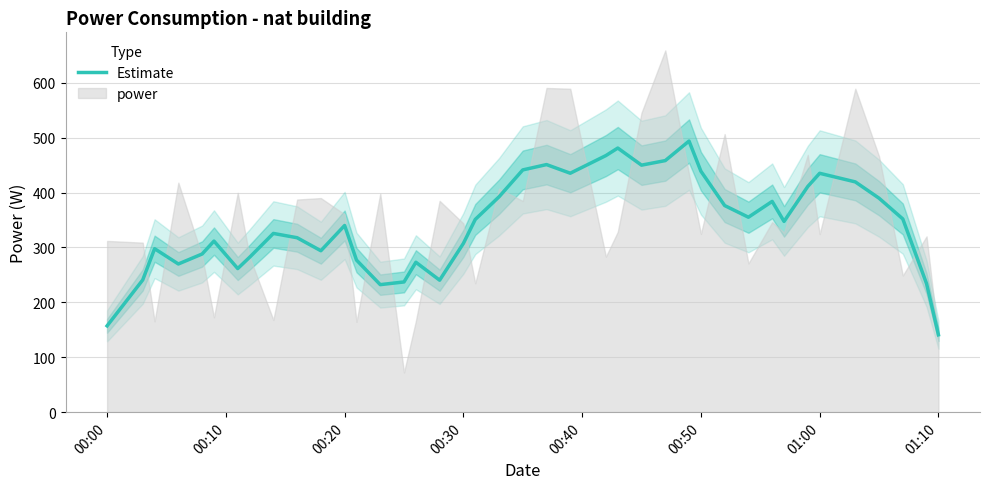

Which category has the lowest value in the Estimate series?

01:10